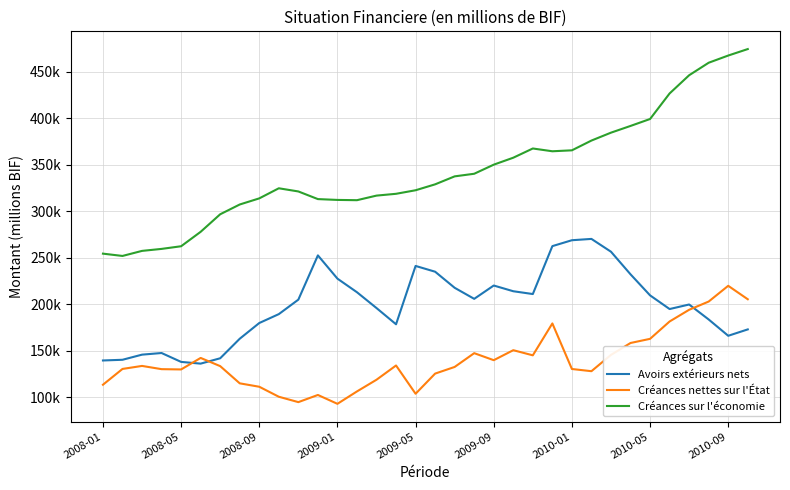

List the series in order of their overall mean, lowest first.

Créances nettes sur l'État, Avoirs extérieurs nets, Créances sur l'économie